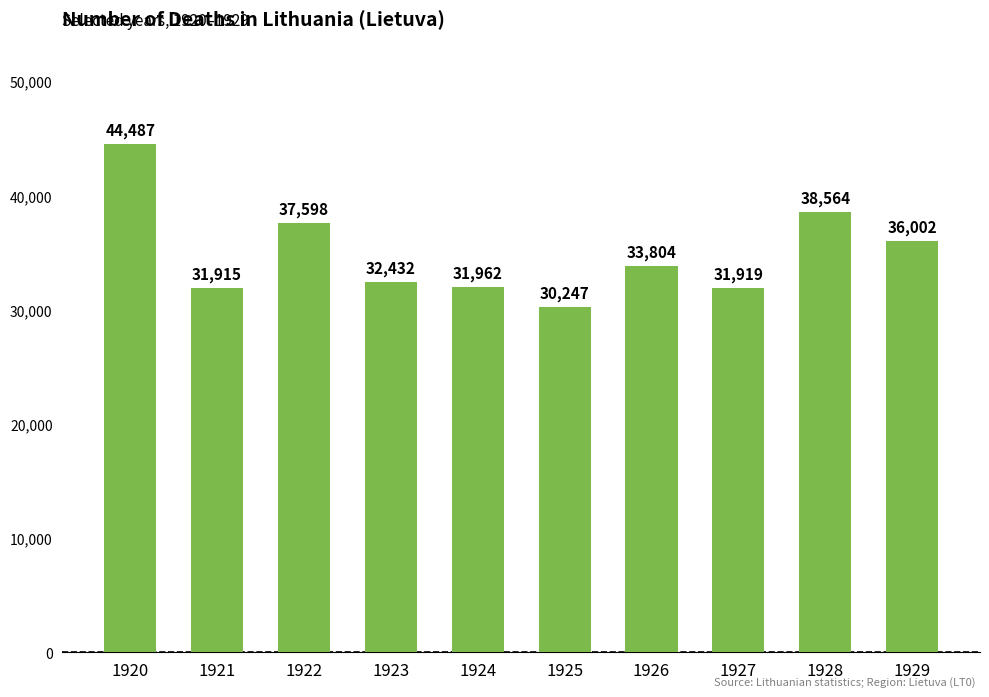

Read the value at 1926, to the nearest 50.

33800